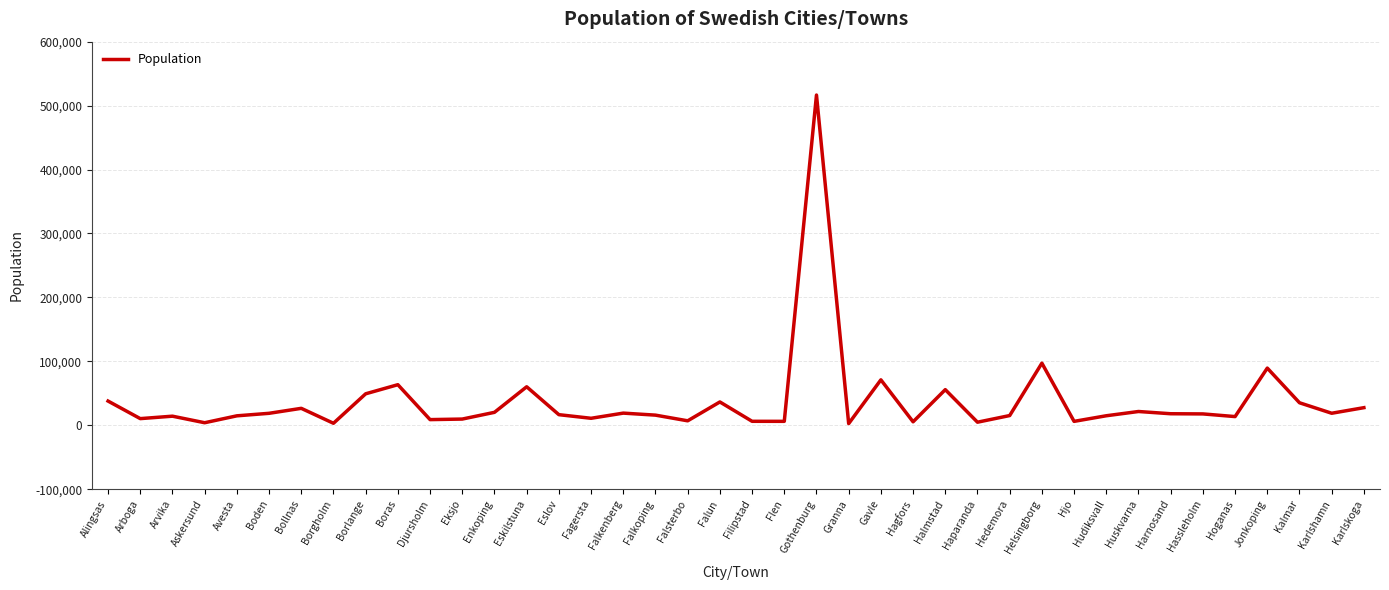

The chart shows a value of 26455 at Bollnas. True or false?

True